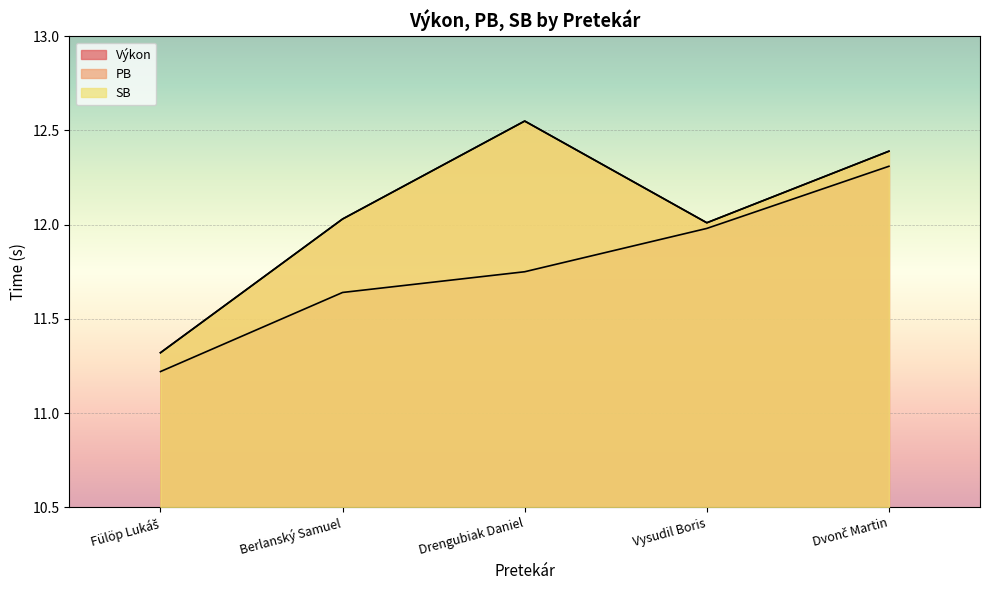

Which category has the lowest value across all series?

Fülöp Lukáš